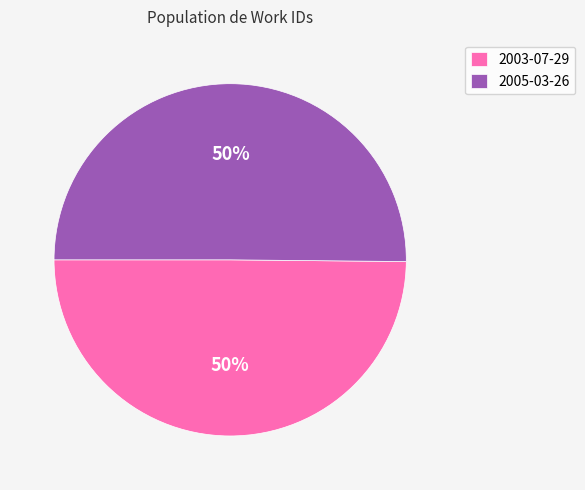

To the nearest percent, what is the average slice percentage?

50%